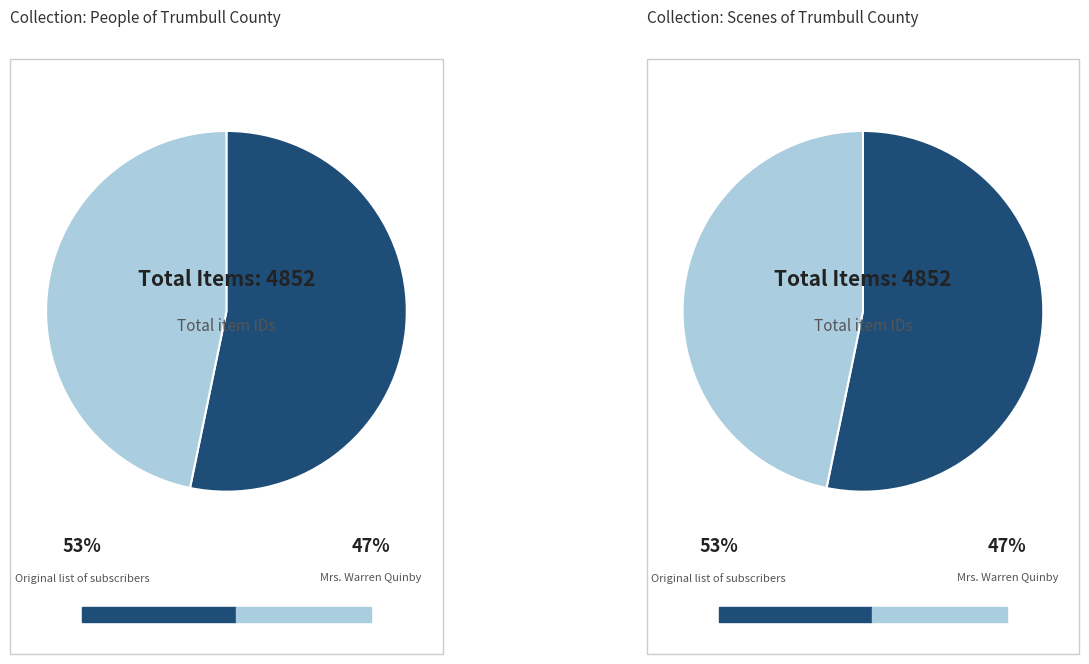

Is Mrs. Warren Quinby the majority of the pie?

No